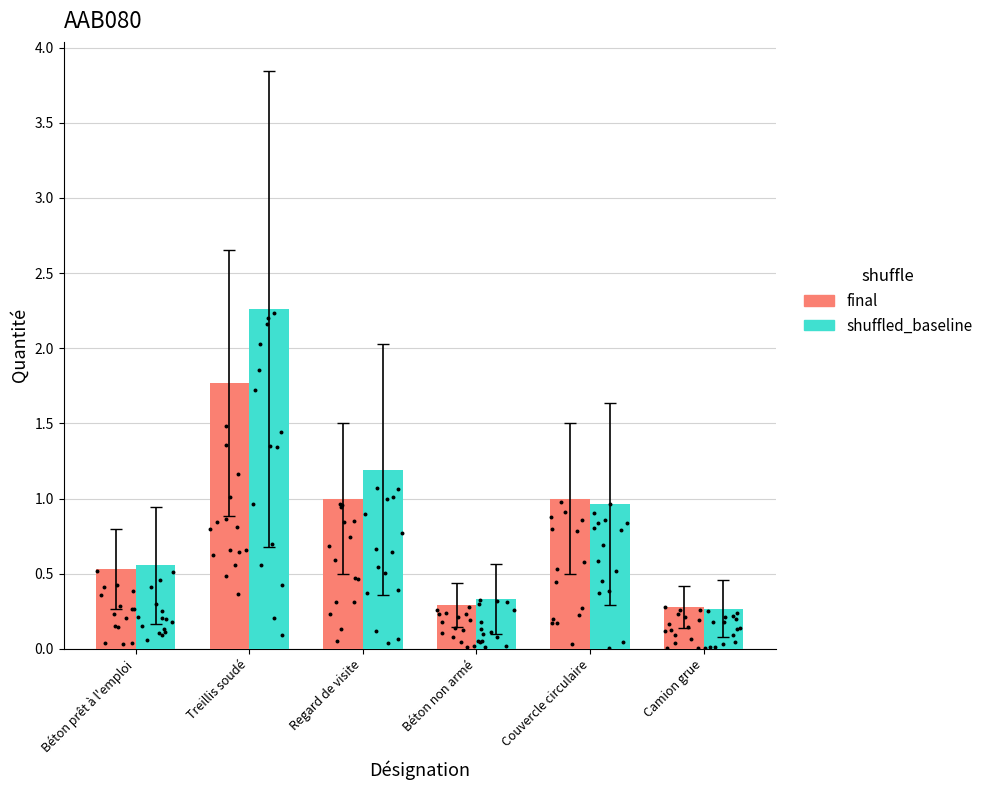

At how many categories does at least one series exceed 1?

2